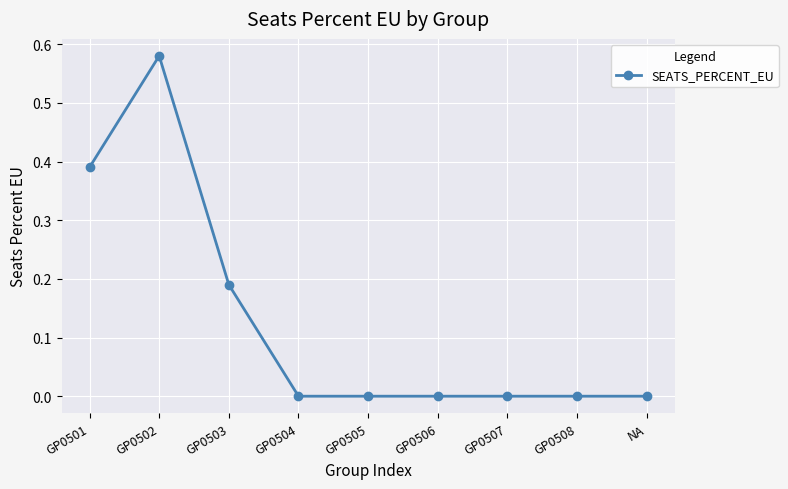

At which category does the data reach its first local peak?

GP0502